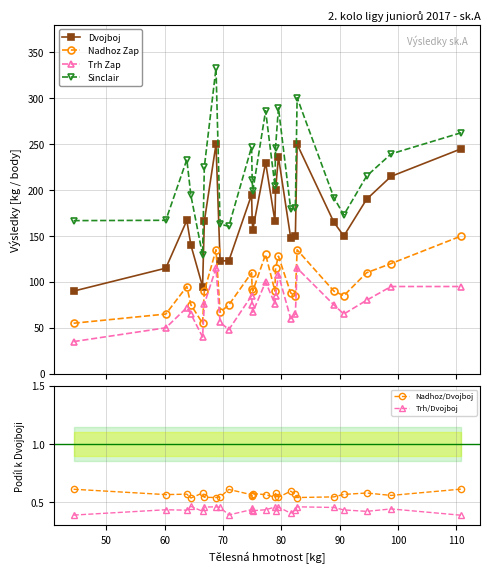

List the series in order of their peak value, highest first.

Sinclair, Dvojboj, Nadhoz Zap, Trh Zap, Nadhoz/Dvojboj, Trh/Dvojboj